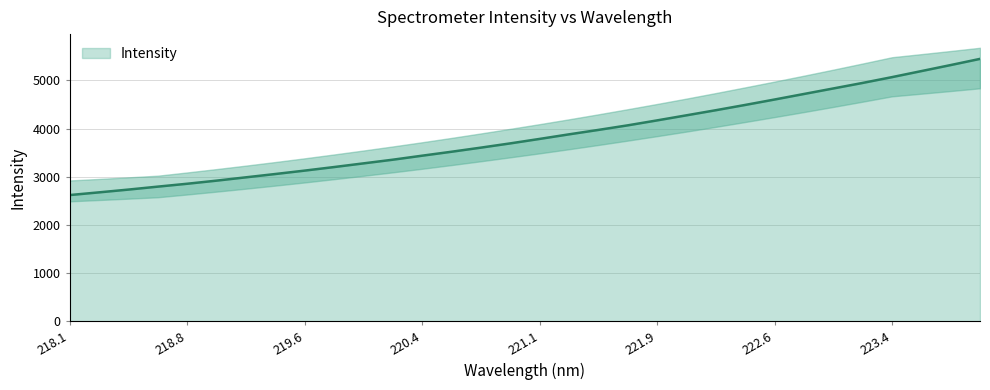

What is the sum of all values?

123040.2